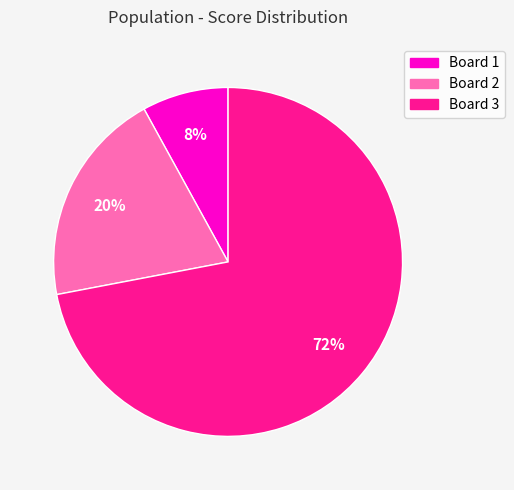

Between Board 1 and Board 2, which is larger?

Board 2